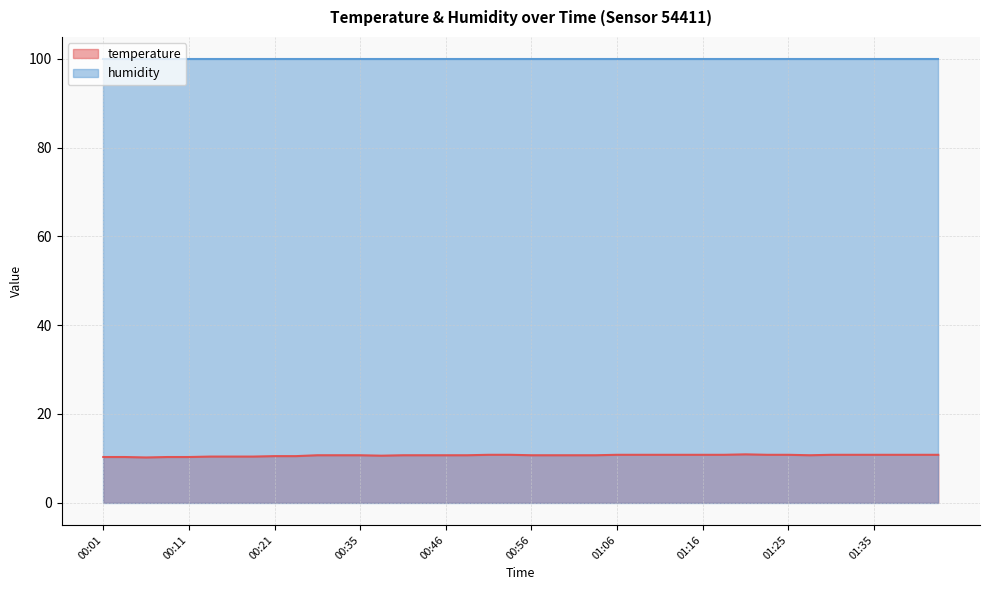

What is the smallest value displayed?

10.2